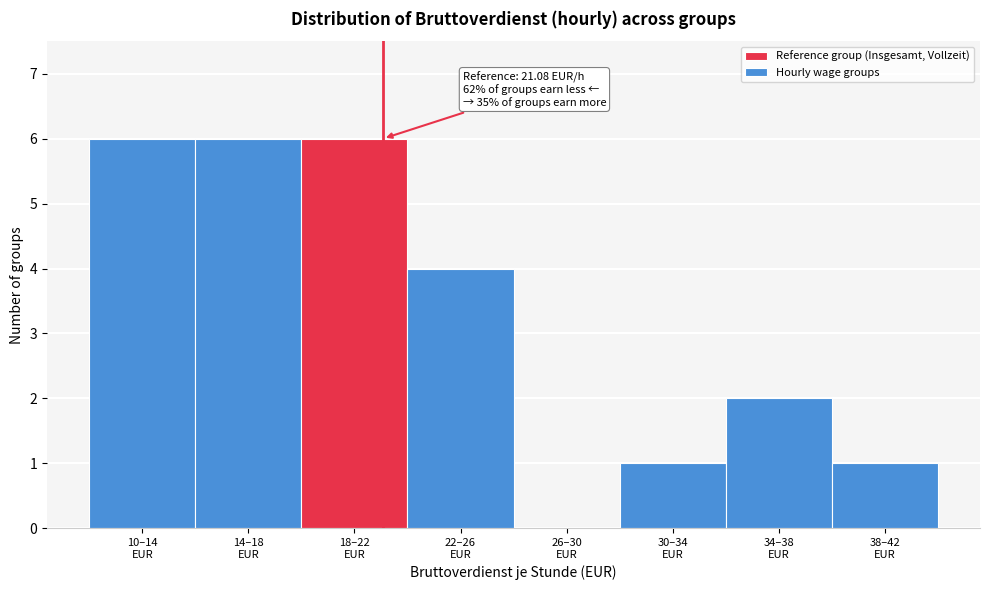

What is the sum of all values?

26